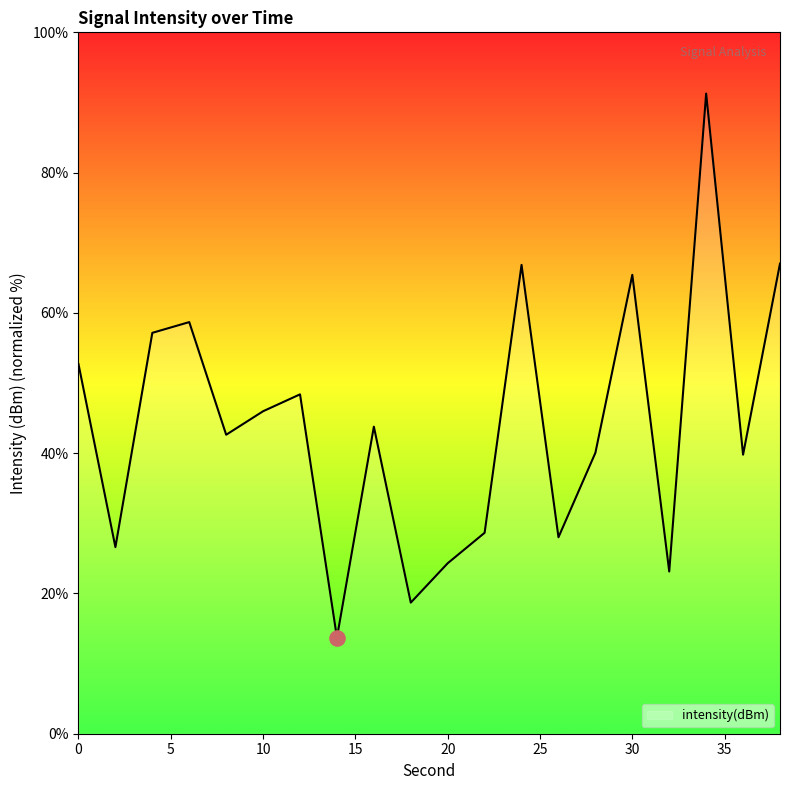

What is the smallest value displayed?

13.7